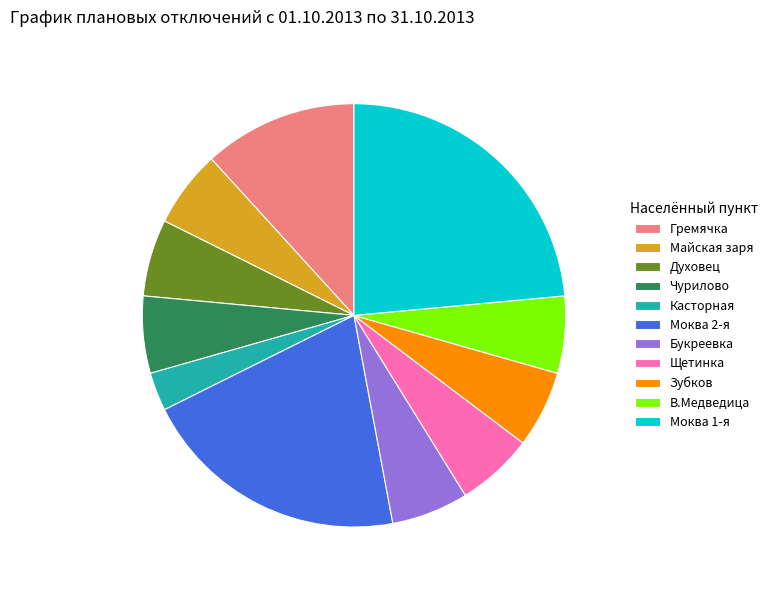

Does В.Медведица account for over 50% of the chart?

No